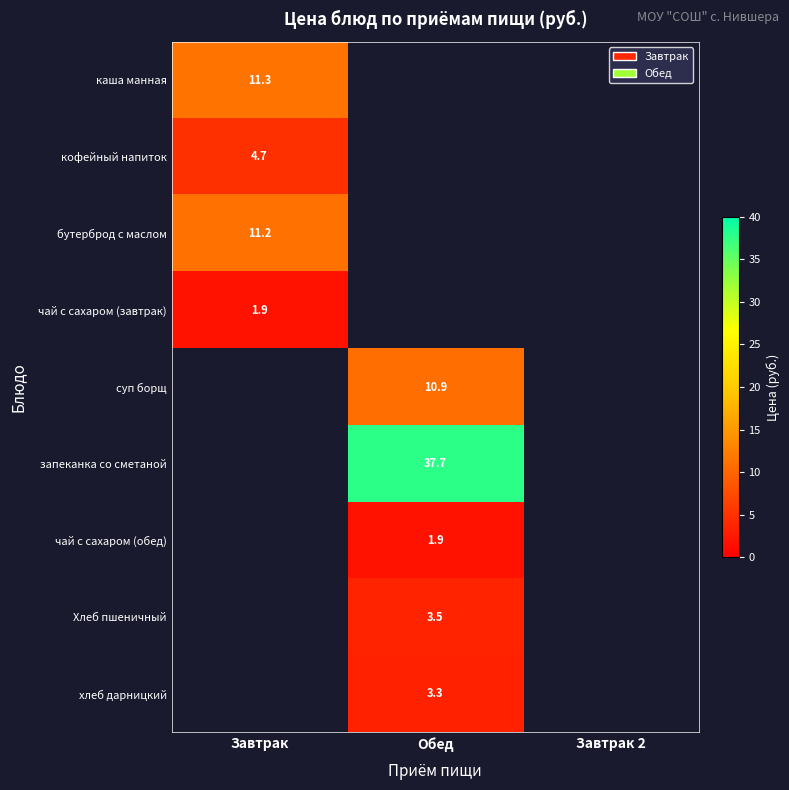

True or false: чай с сахаром (завтрак) has a value of 3.3 at Завтрак.

False